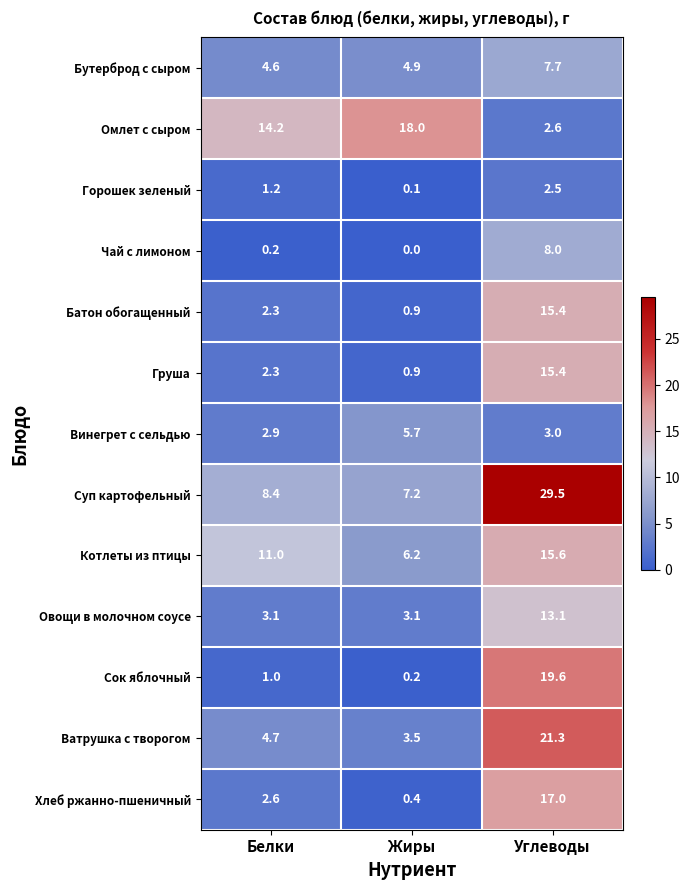

Rank the categories by Хлеб ржанно-пшеничный value from lowest to highest.

Жиры, Белки, Углеводы